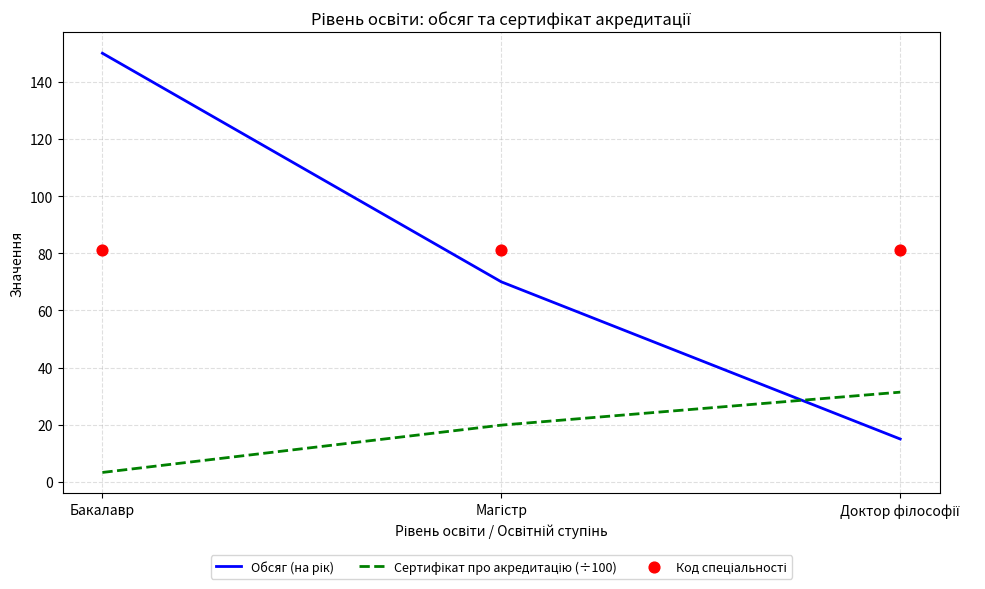

At how many categories does at least one series exceed 67?

3